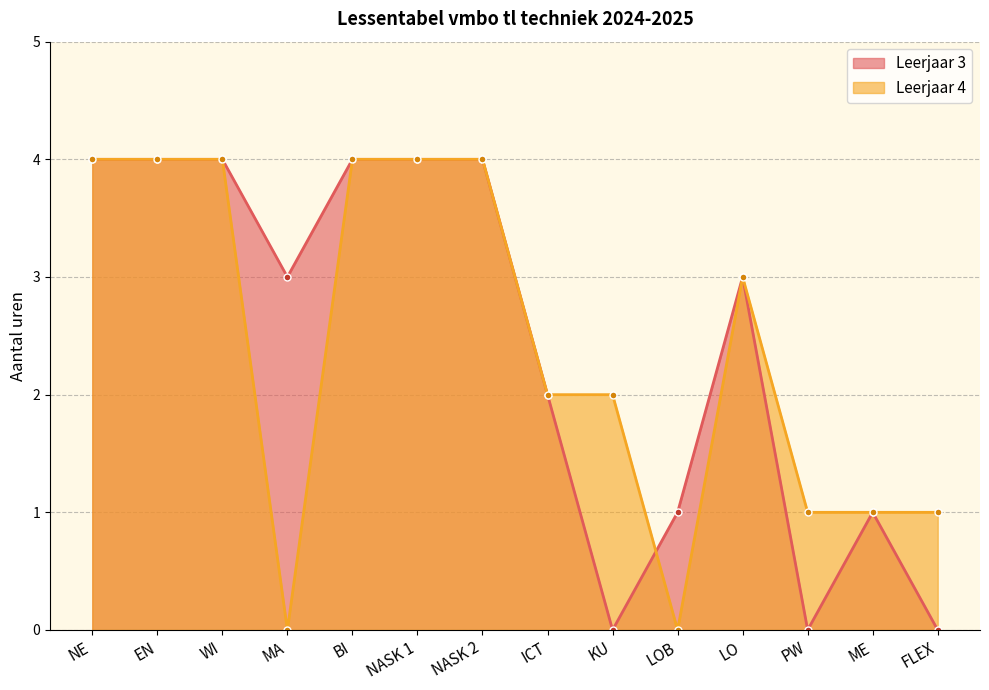

List the labels in order of Leerjaar 3 value, largest first.

NE, EN, WI, BI, NASK 1, NASK 2, MA, LO, ICT, LOB, ME, KU, PW, FLEX